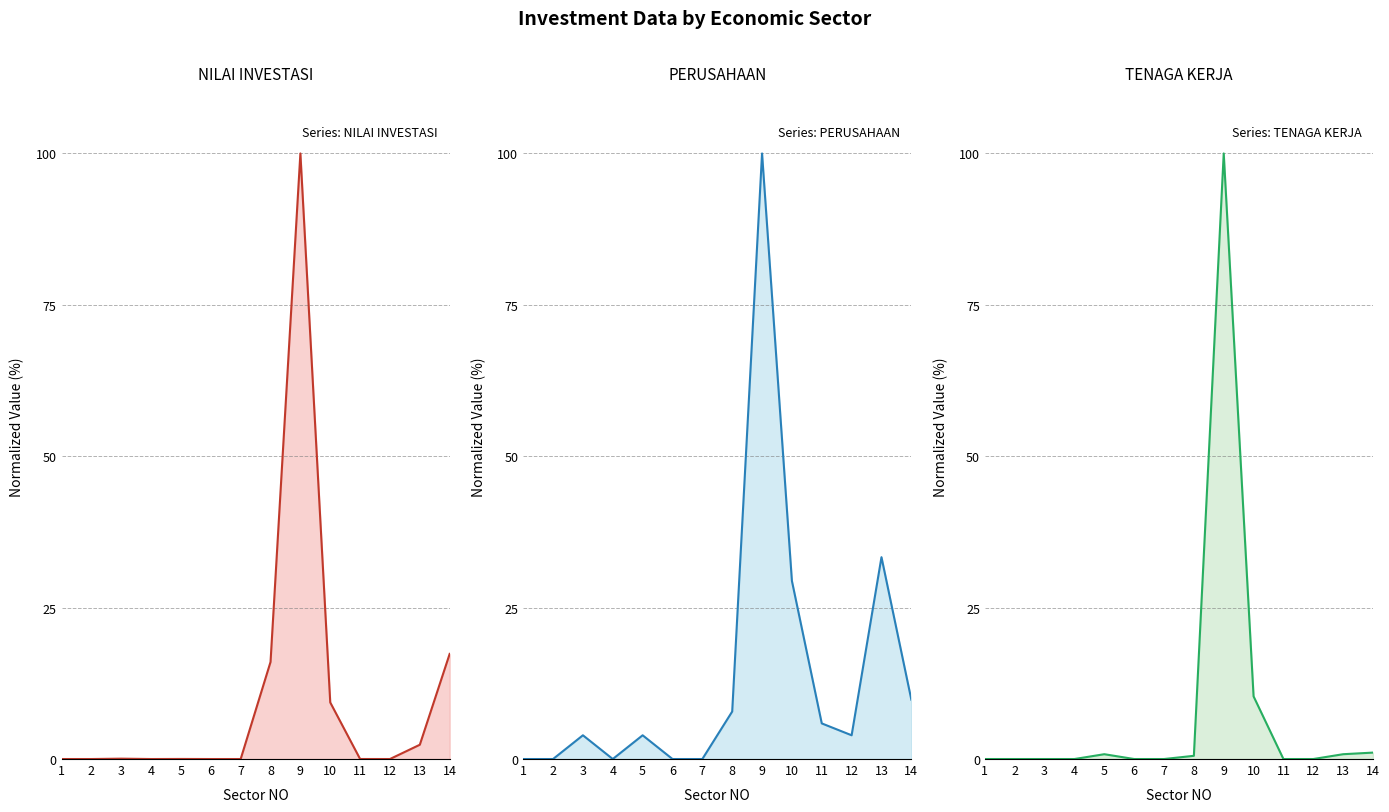

What is the value of the TENAGA KERJA point at the 8th from the left?

0.5